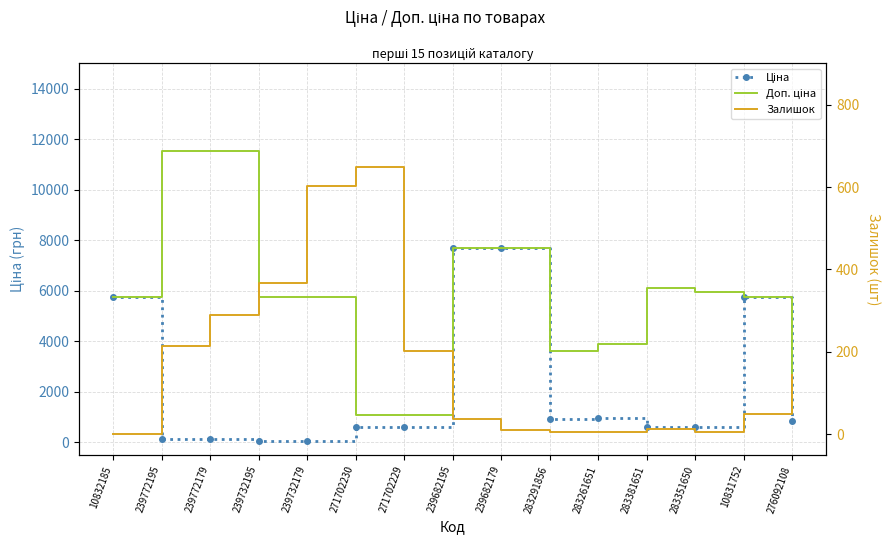

Reading left to right, list all the values displayed in this chart.

Ціна: 5736.9	115.4	115.4	57.7	57.7	596.5	596.5	7680.9	7680.9	905.9	974.2	612.9	595.8	5736.9	857.9
Доп. ціна: 5736.9	11537.0	11537.0	5769.0	5769.0	1093.7	1093.7	7680.9	7680.9	3623.4	3896.9	6128.5	5957.6	5736.9	1162.5
Залишок: 0.0	215.0	290.0	367.0	603.0	649.0	202.0	38.0	11.0	6.0	7.0	13.0	6.0	50.0	144.0